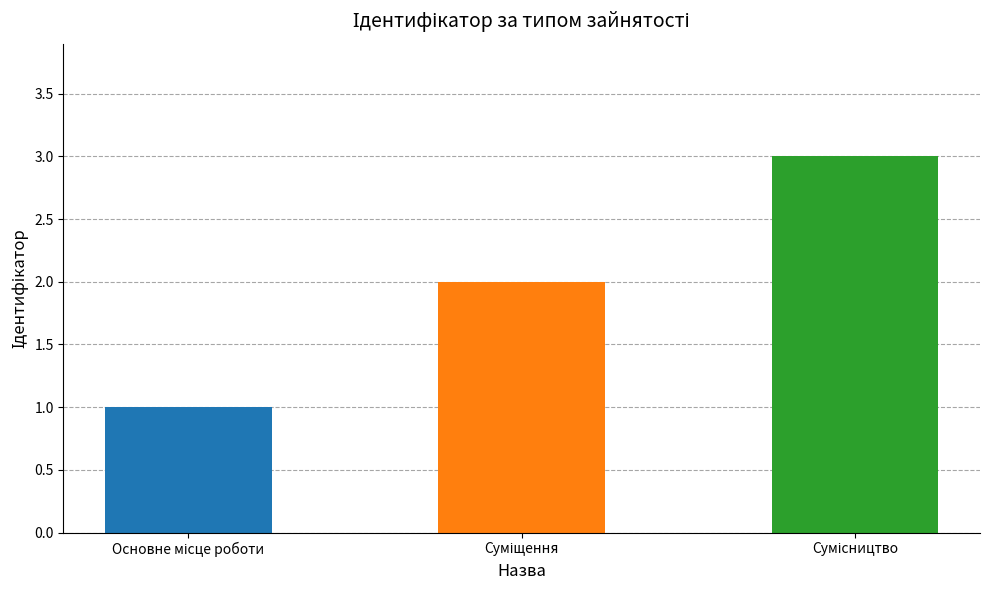

How many values are between 1 and 3?

3